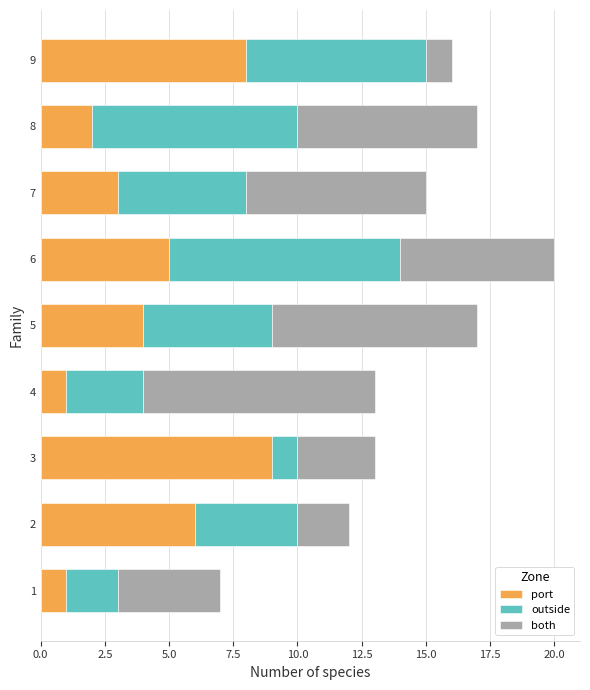

At which category is the sum across all series the highest?

6